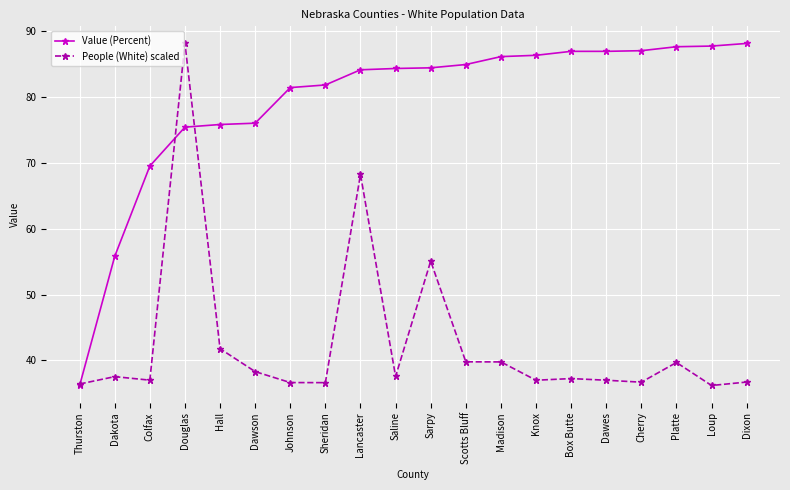

Where is the first local maximum for People (White) scaled?

Dakota